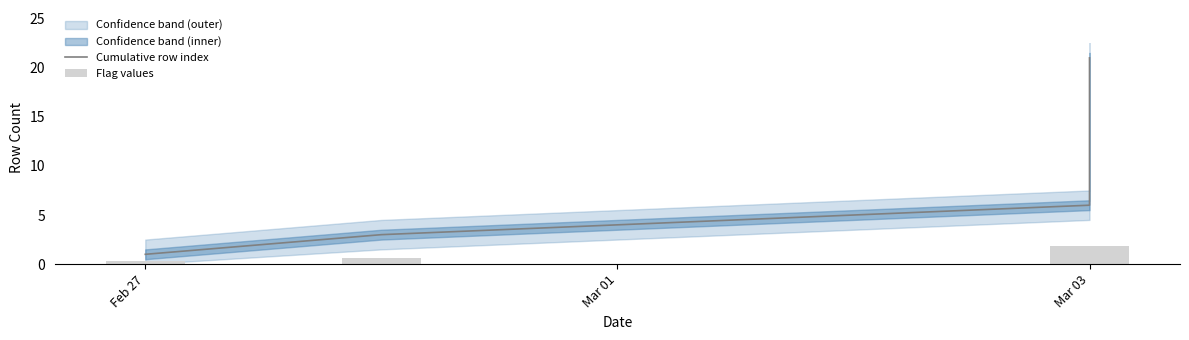

At which label is Flag values closest to 1?

Mar 03